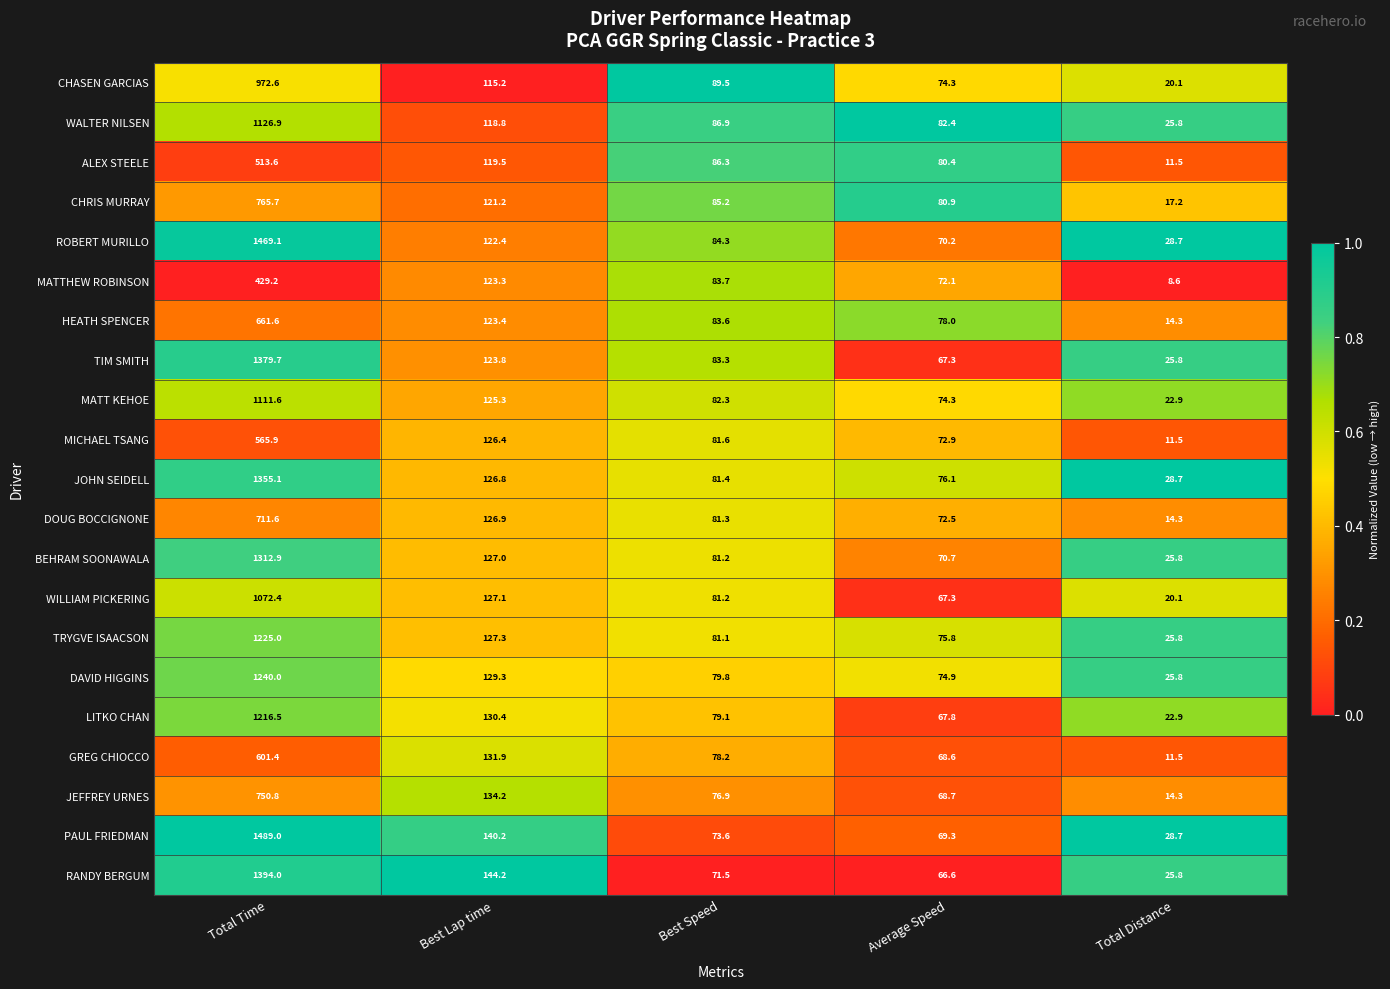

Where is MICHAEL TSANG nearest to the value 288?

Best Lap time